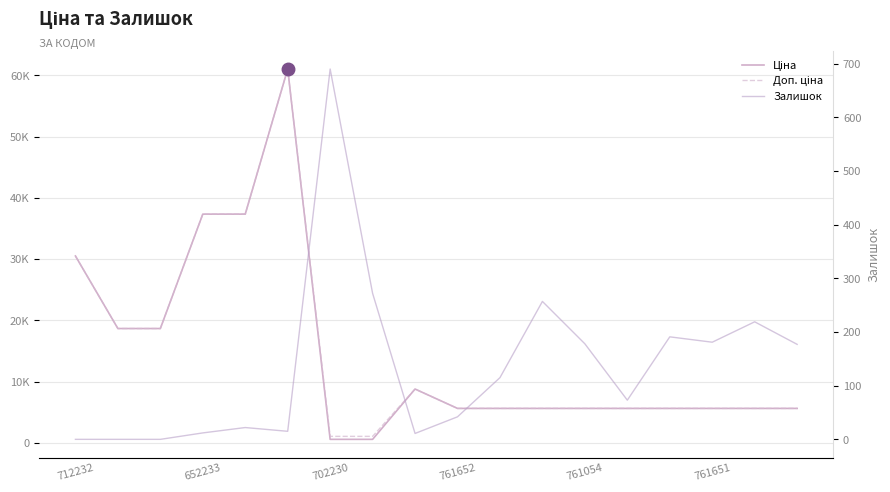

What is the spread (max minus min) of values at 761652?

5594.0